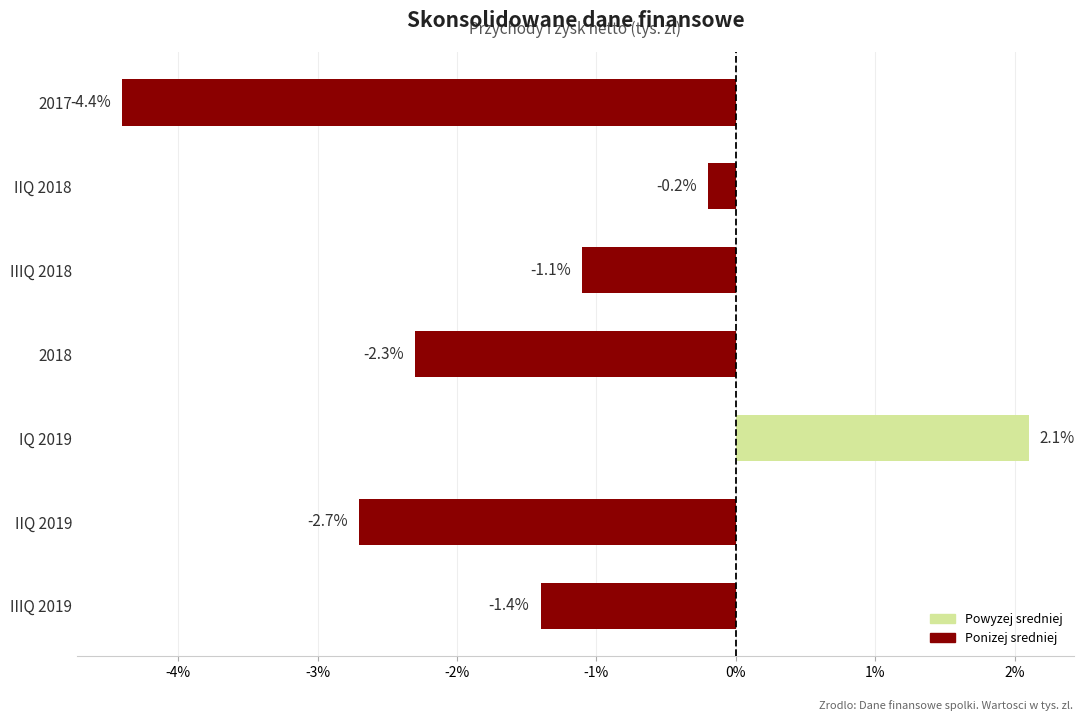

What is the greatest value displayed?

2.1